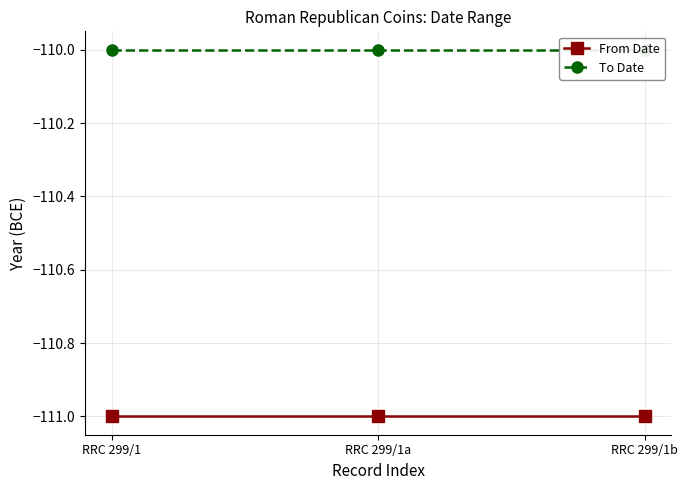

What position from the left is RRC 299/1b?

3